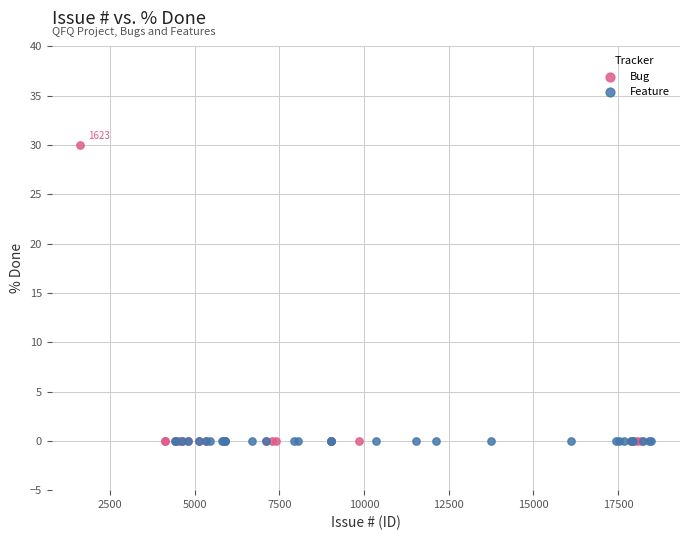

Which series reaches the maximum Y coordinate?

Bug